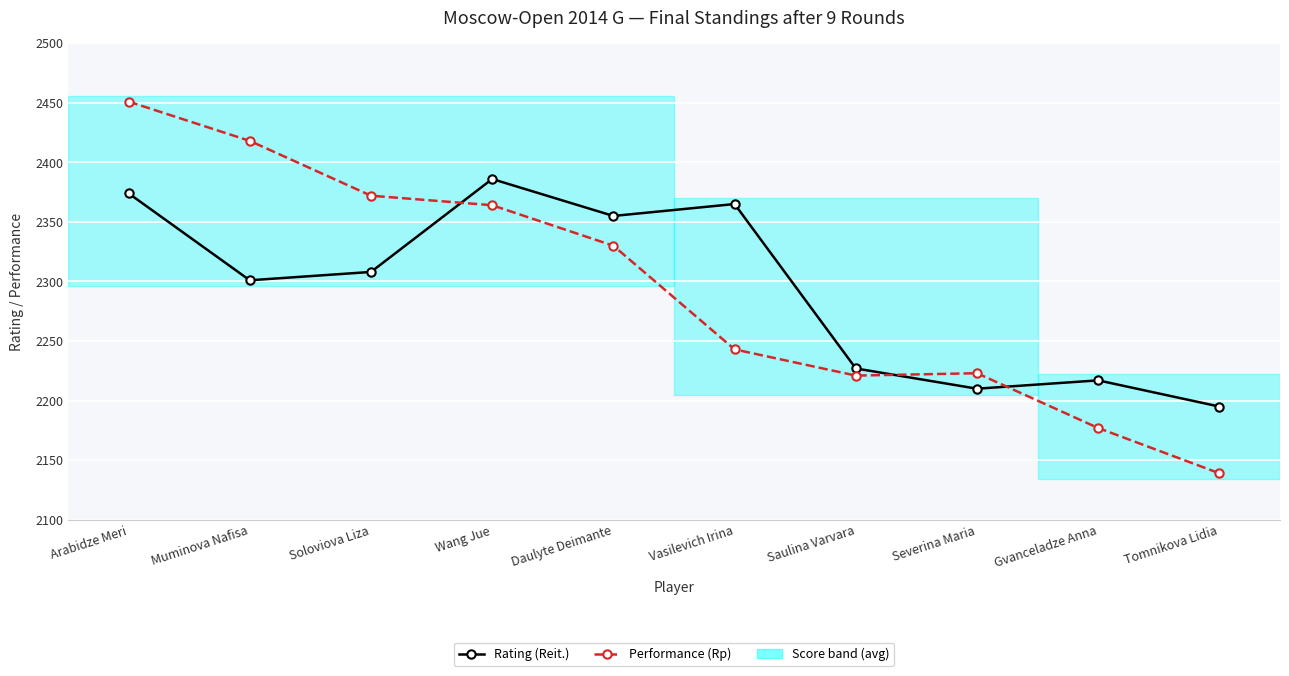

What is the value of the Rating (Reit.) point at the 3rd from the left?

2308